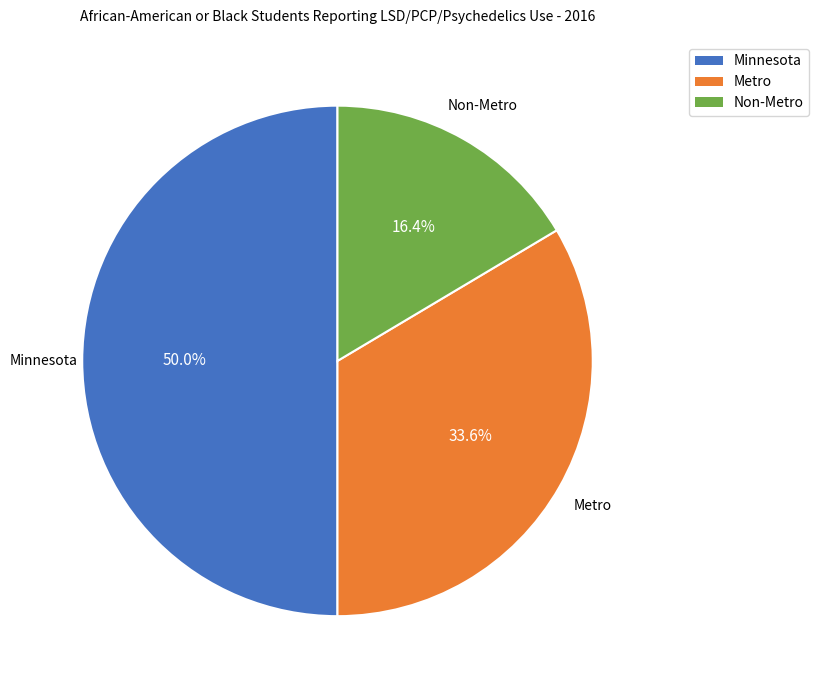

To the nearest percent, what is the combined percentage of Metro and Minnesota?

84%